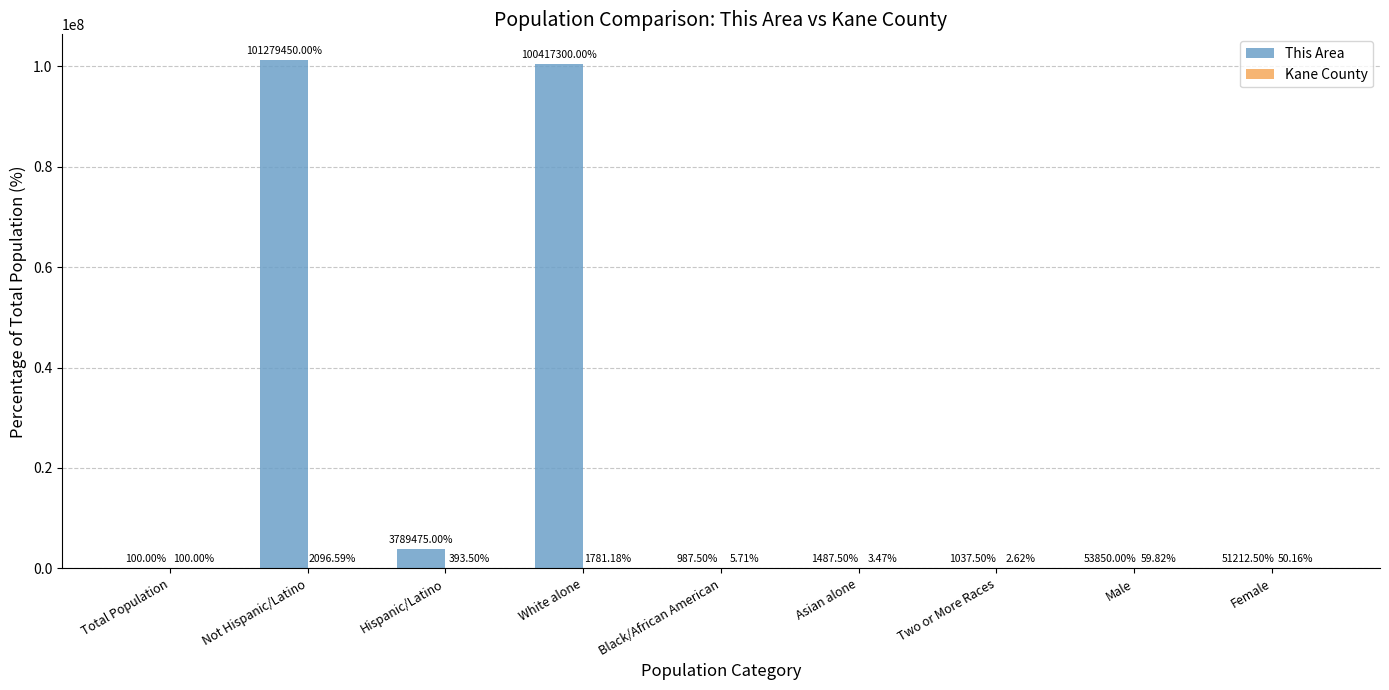

Which series changed the most between Black/African American and Female?

This Area